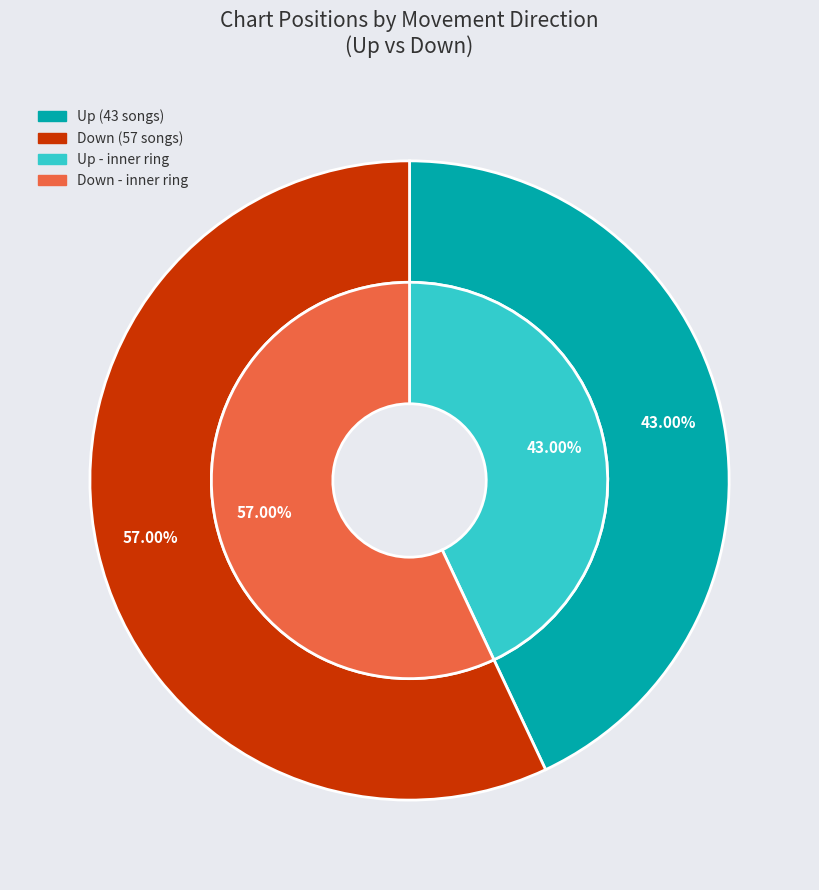

Between up and down, which is larger?

down